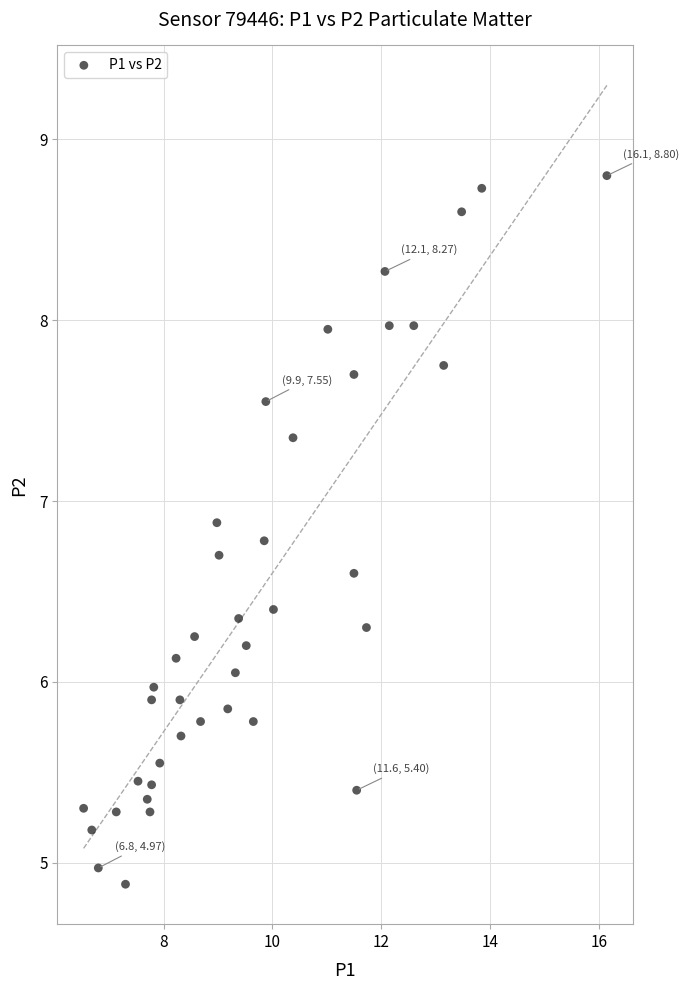

What is the range of Y values (max minus min)?

3.9